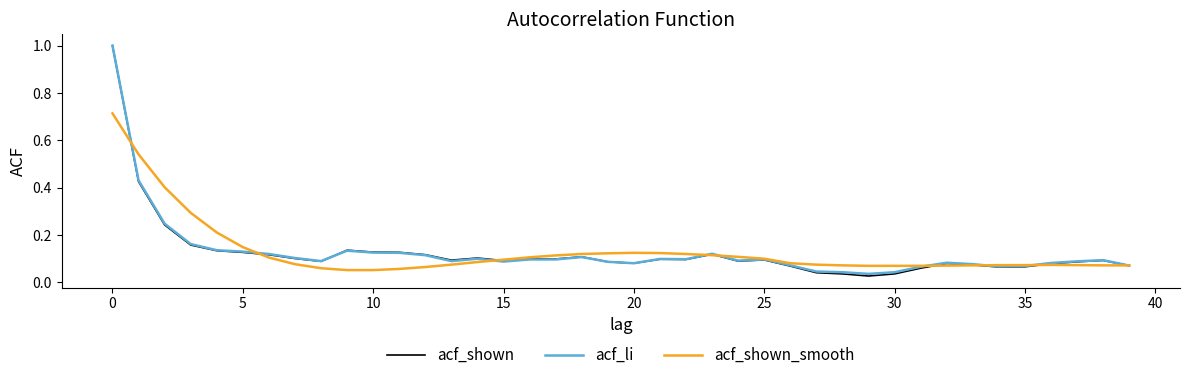

Which series has the widest spread of values?

acf_shown